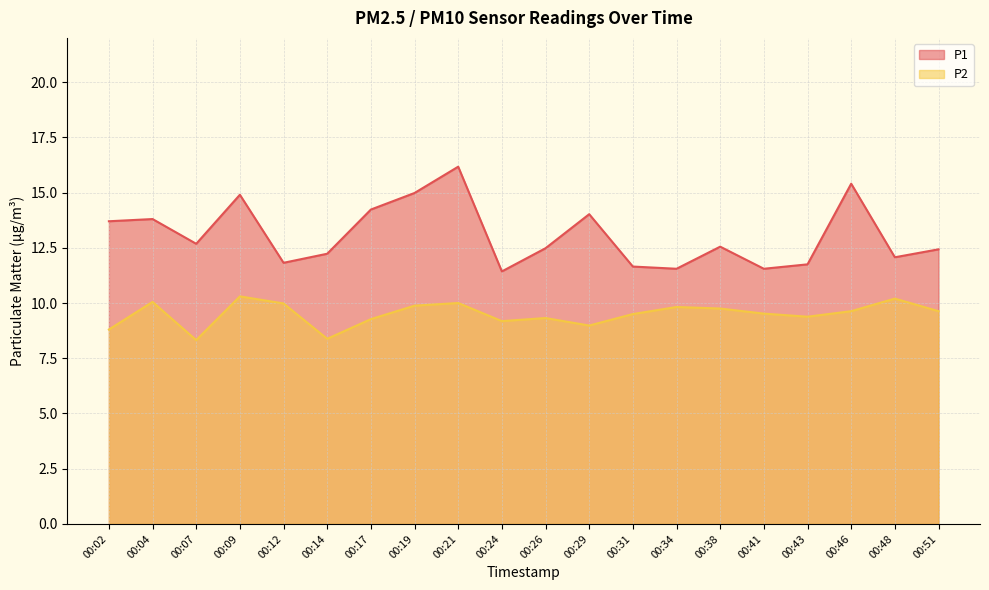

How many lines are shown in the chart?

2